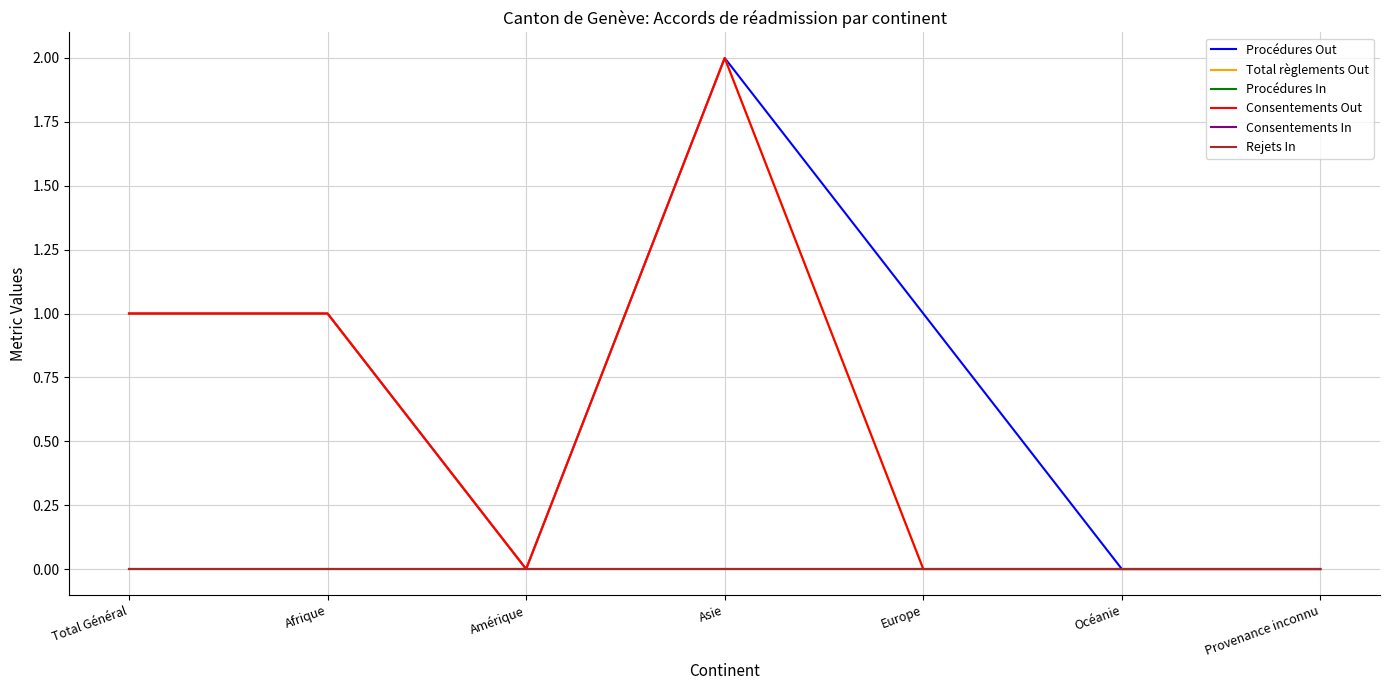

Is this an area chart (filled region under the line)?

No